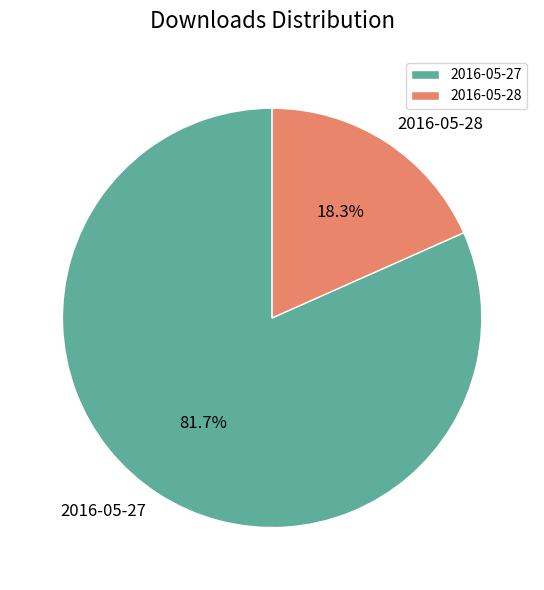

Is the sum of 2016-05-28 and 2016-05-27 greater than half?

Yes